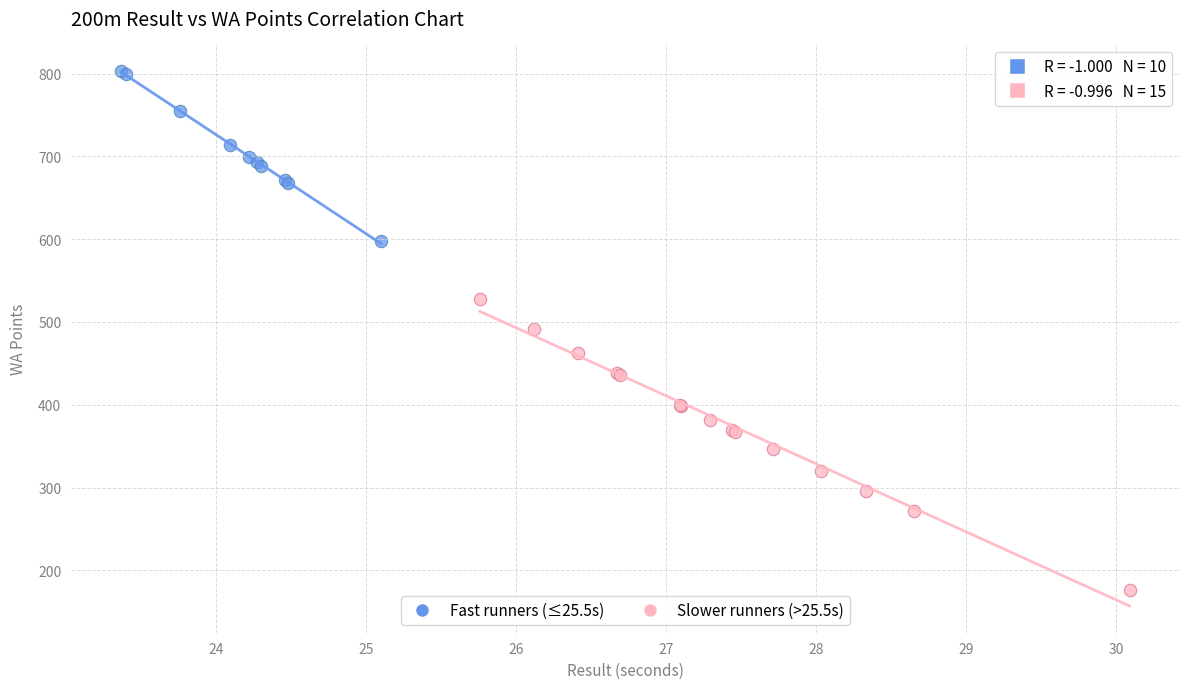

What are all the series names shown in the legend?

Fast runners (≤25.5s), Slower runners (>25.5s)